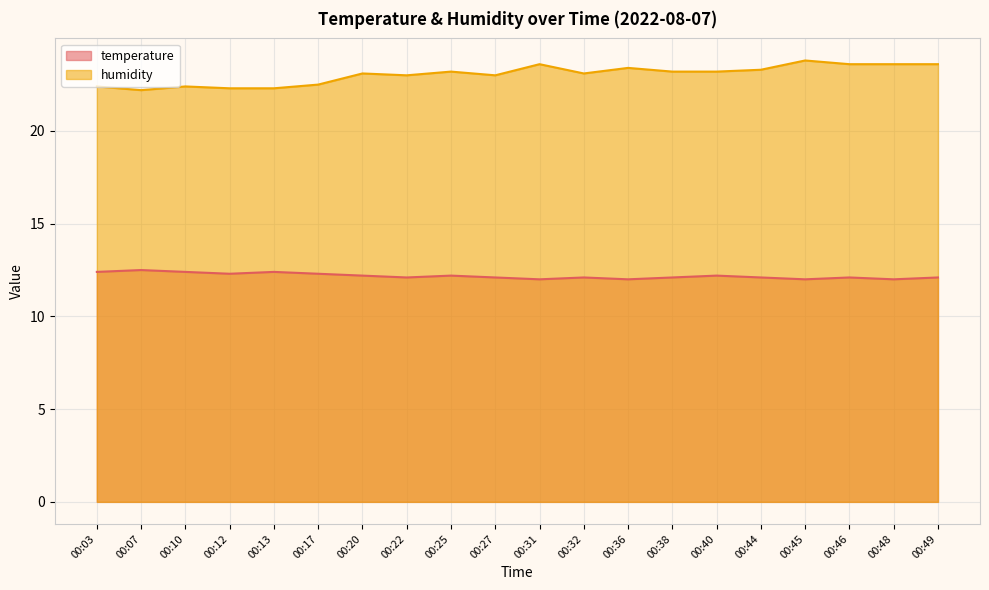

True or false: temperature and humidity intersect in this chart.

False